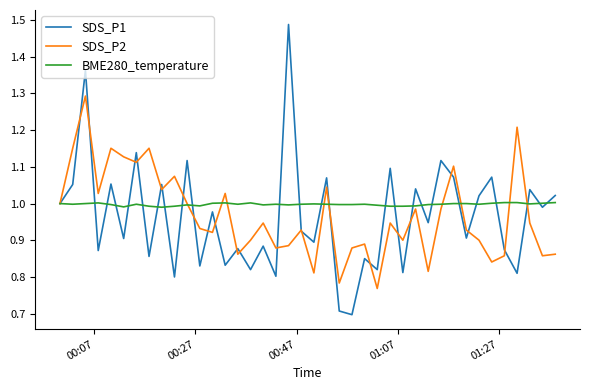

Rank the series by their maximum value, from lowest to highest.

BME280_temperature, SDS_P2, SDS_P1